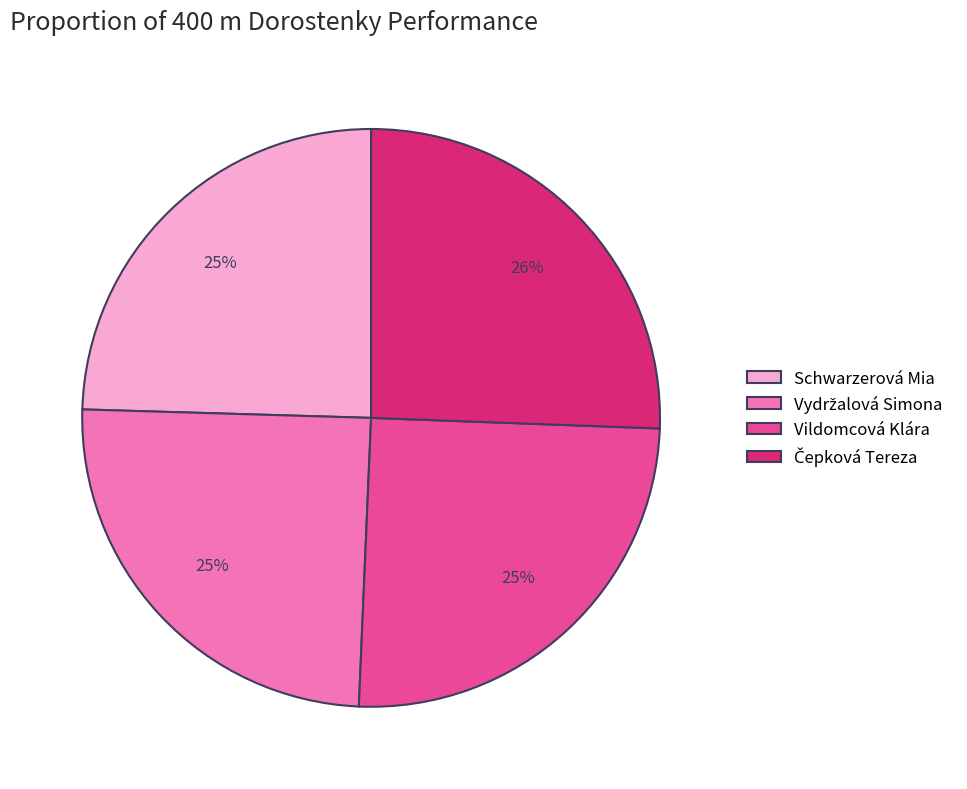

True or false: Schwarzerová Mia accounts for 25% of the total.

True